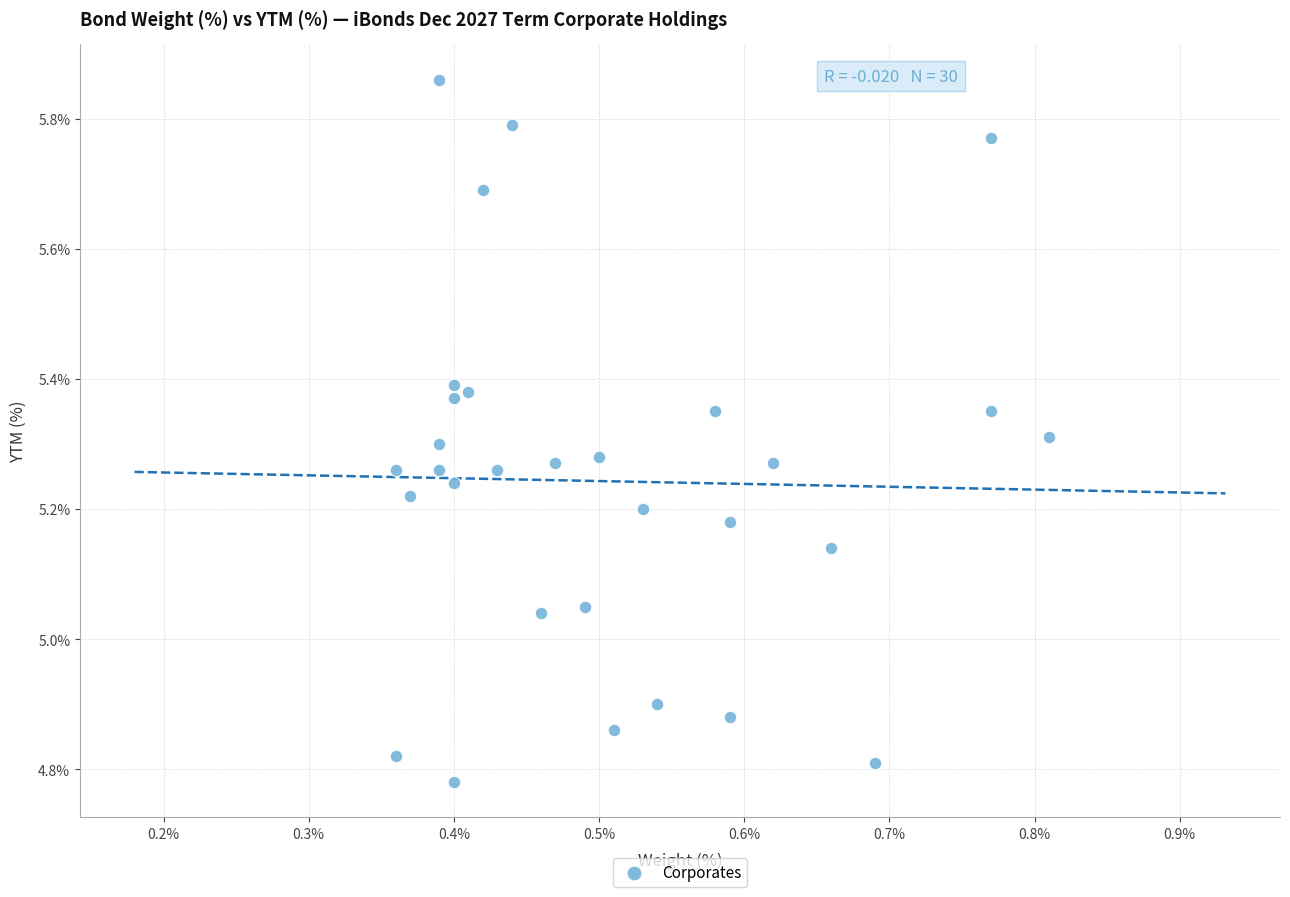

What is the range of X values (max minus min)?

0.5